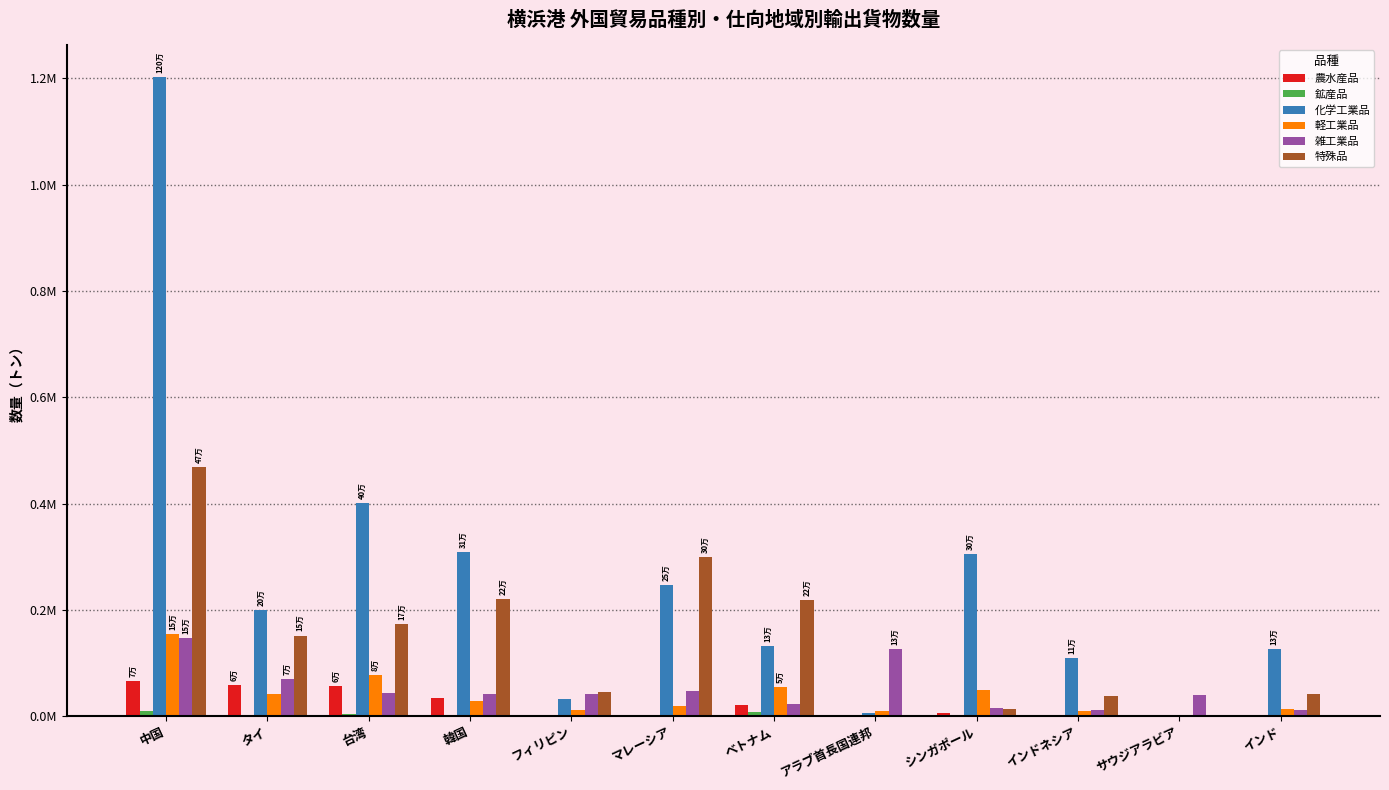

What position from the left is シンガポール?

9